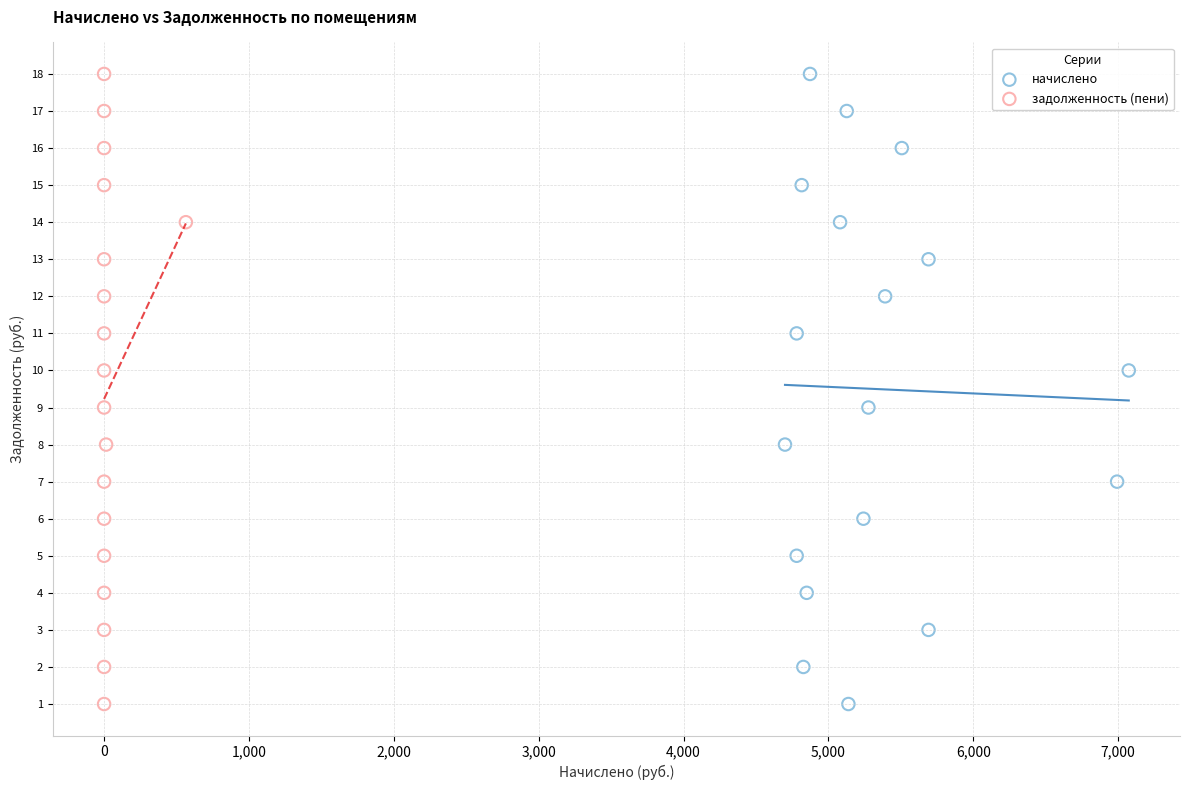

What are all the series names shown in the legend?

начислено, задолженность (пени)